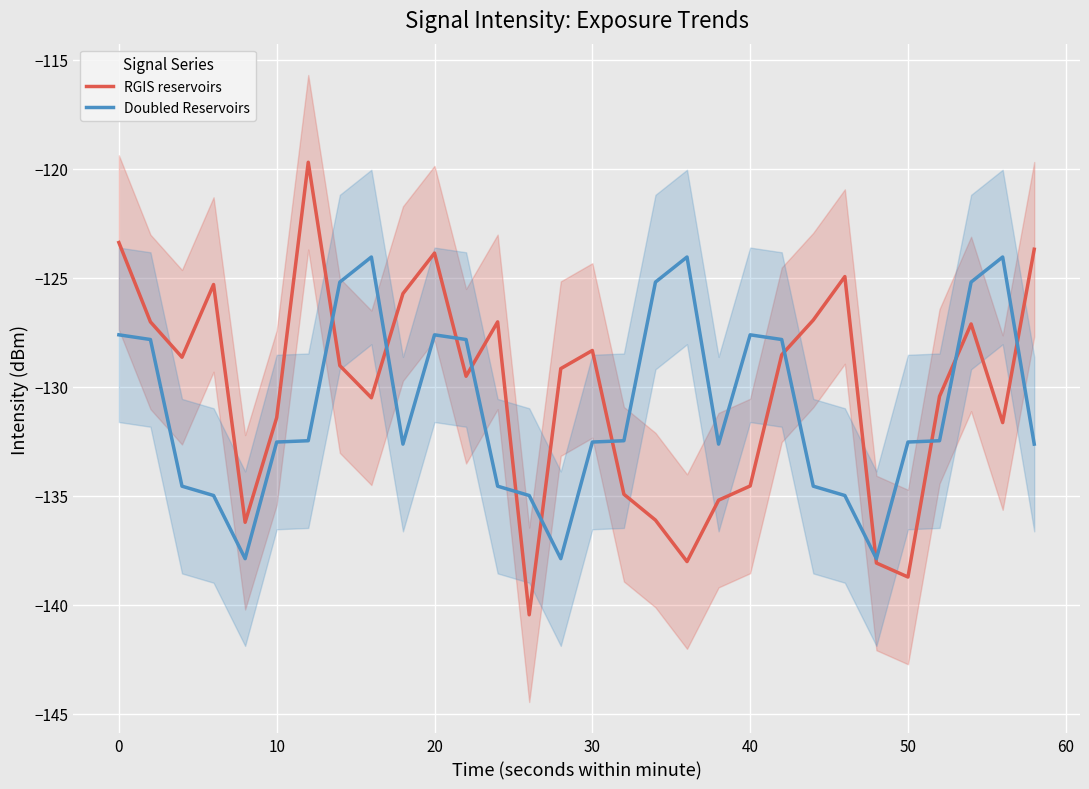

The value of Doubled Reservoirs at 20 is -127.6. True or false?

True